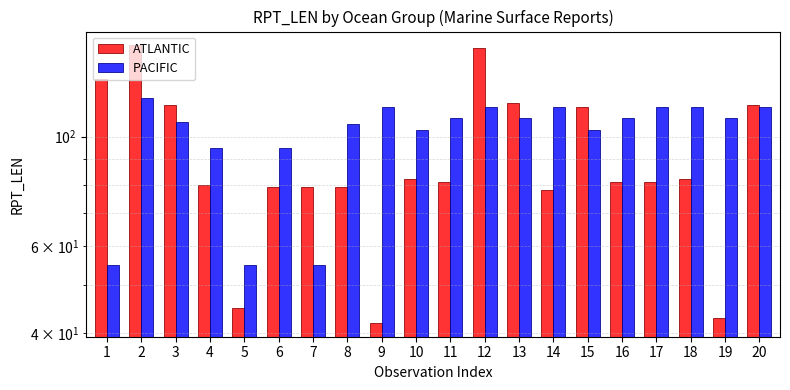

What is the total value across all series at 7?

134